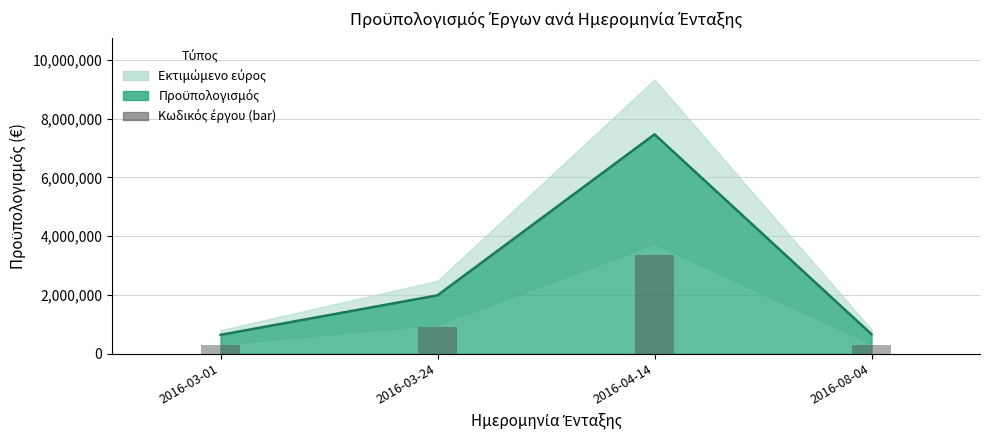

How many bars are there in total?

4